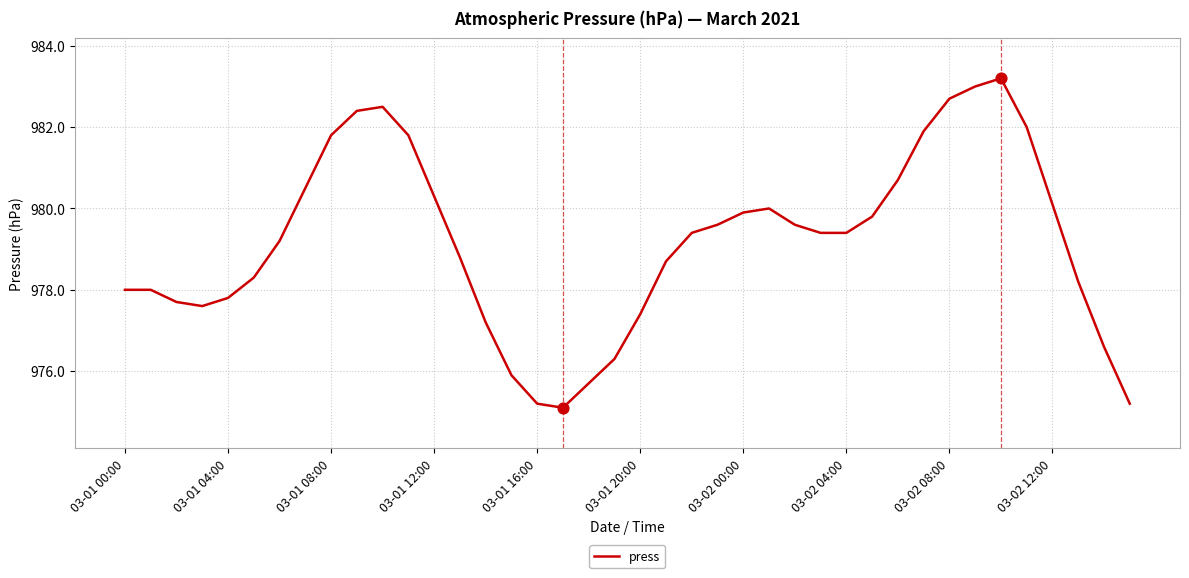

What is the greatest value displayed?

983.2